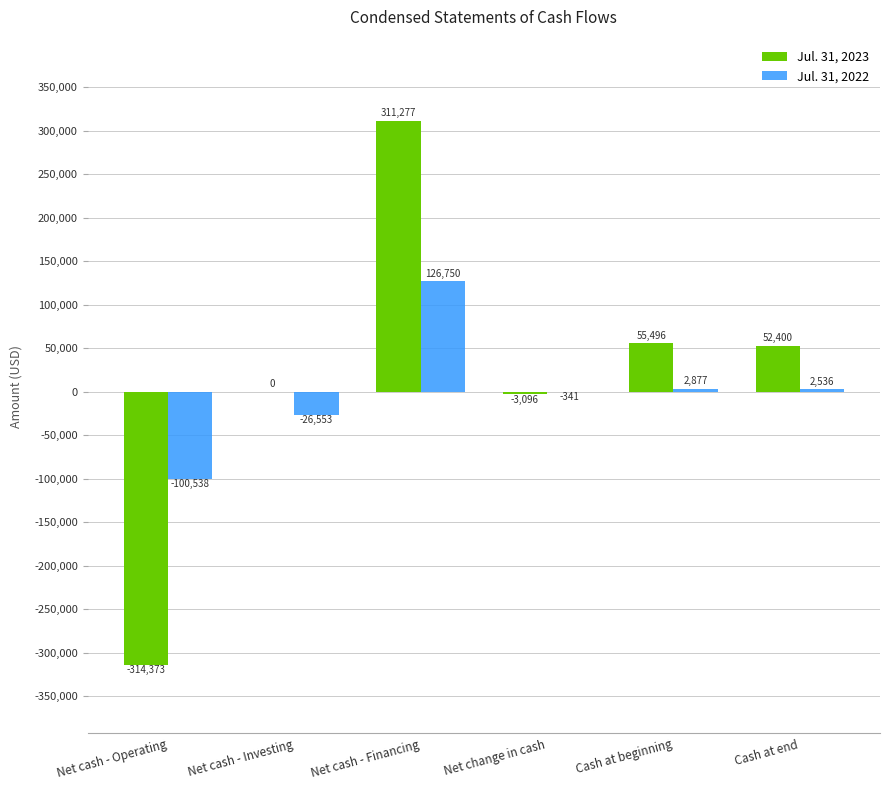

How many values in Jul. 31, 2022 are above zero?

3